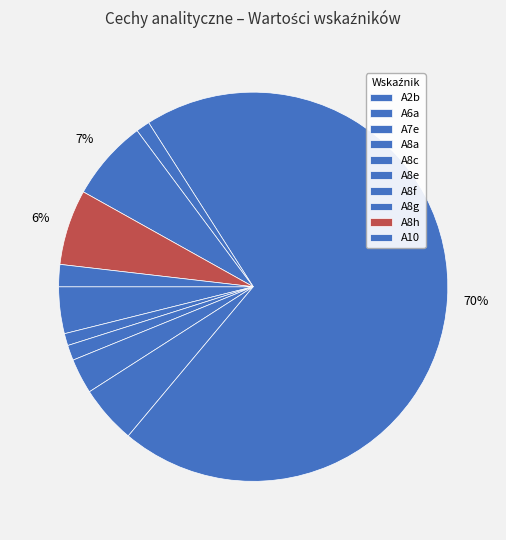

Combined, what portion of the pie is A8a and A8g?

9.6%